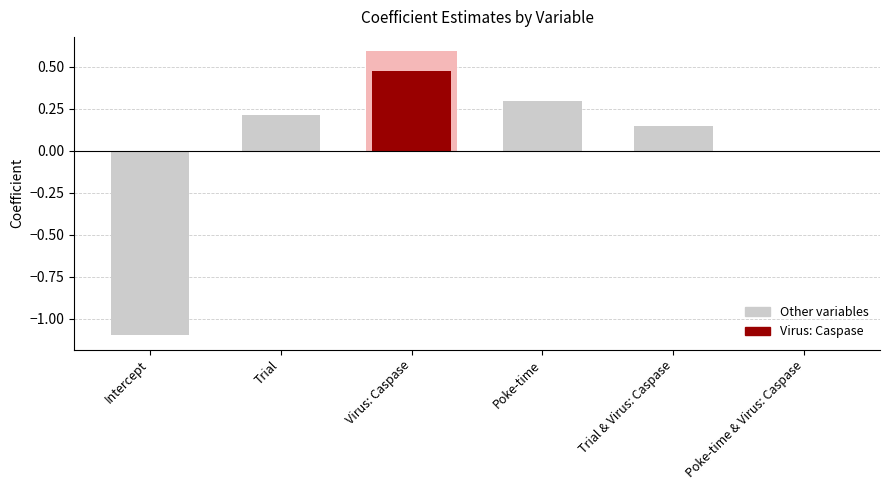

What is the value of the 4th bar from the left?

0.3